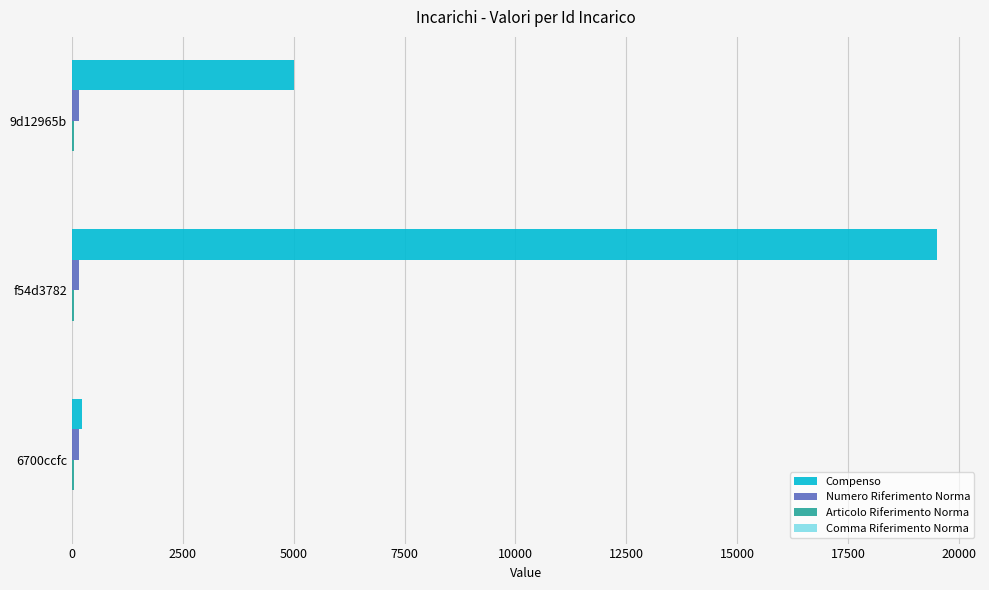

At which label does Compenso reach its peak?

f54d3782